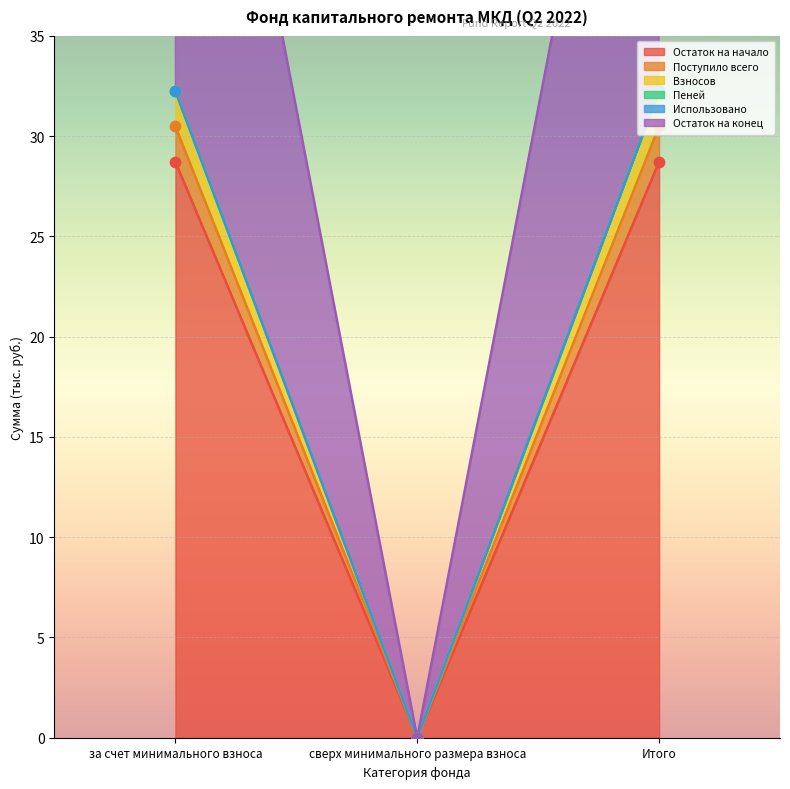

What is the total value across all series at Итого?

123.7